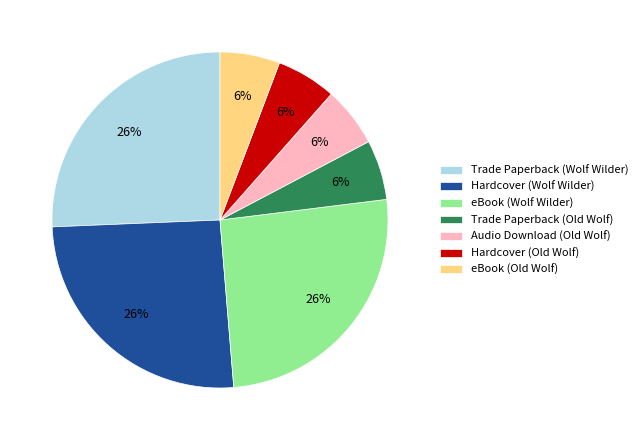

What is the ratio of the value at Audio Download (Old Wolf) to the value at eBook (Wolf Wilder)?

0.2